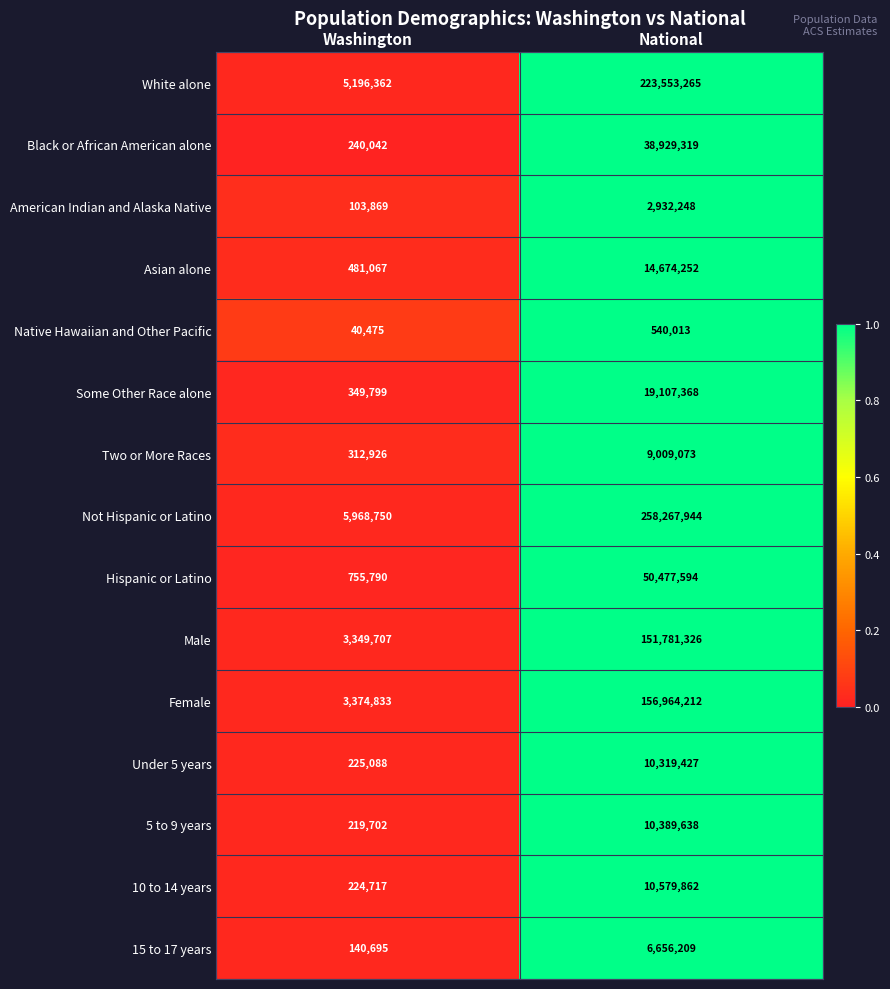

Which series has the widest spread of values?

Not Hispanic or Latino